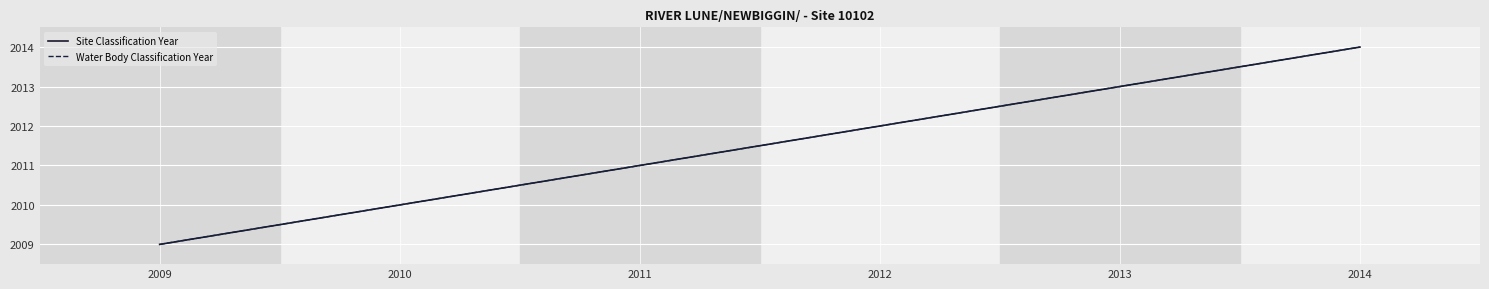

What is the total value across all series at 2012?

4024